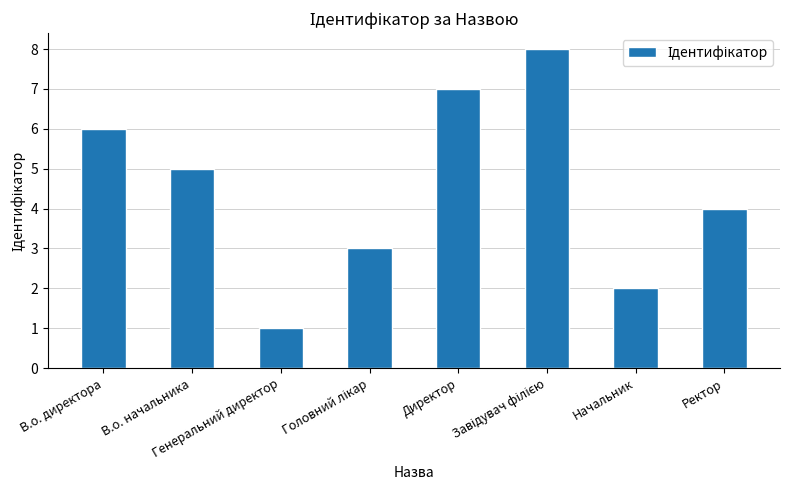

Count the number of categories in the chart.

8